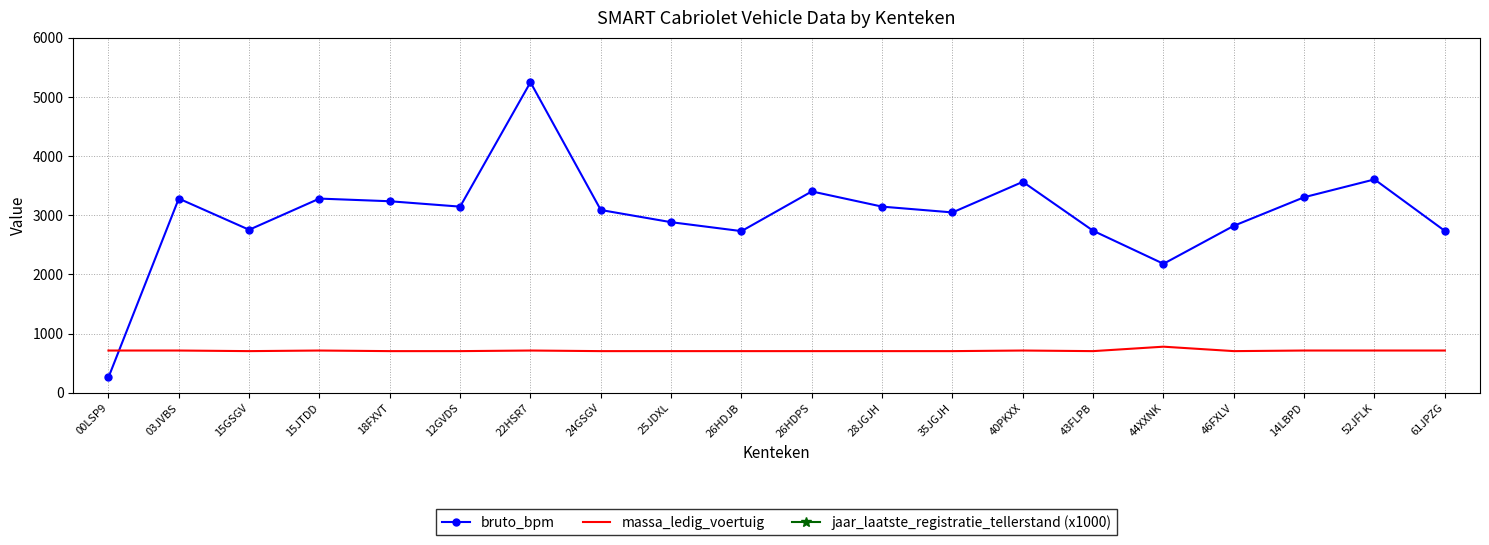

Is this an area chart (filled region under the line)?

No